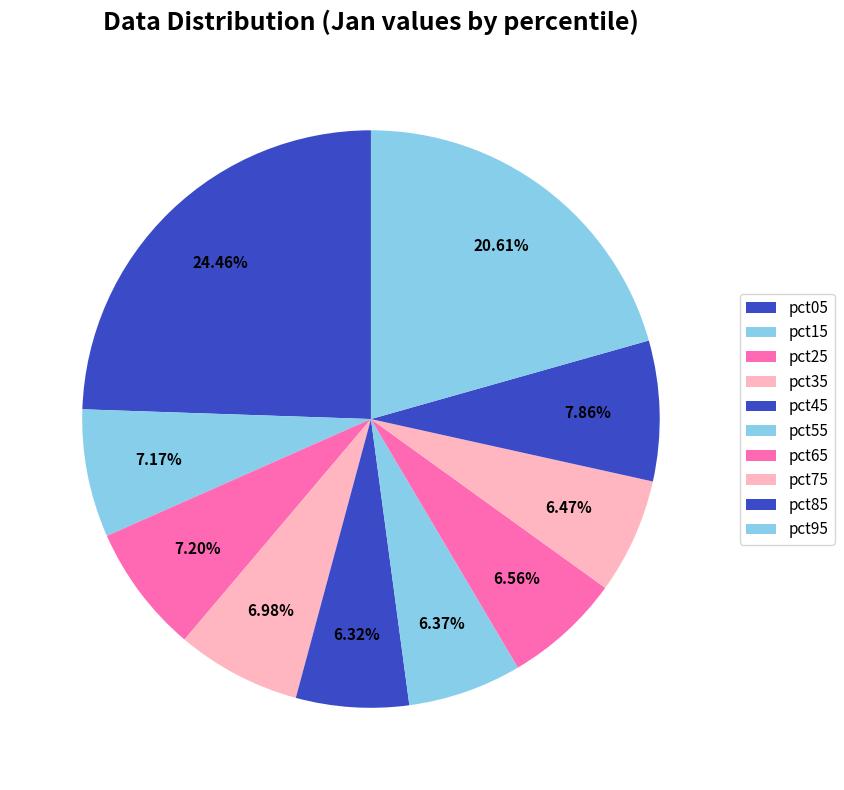

How many slices are in this pie chart?

10